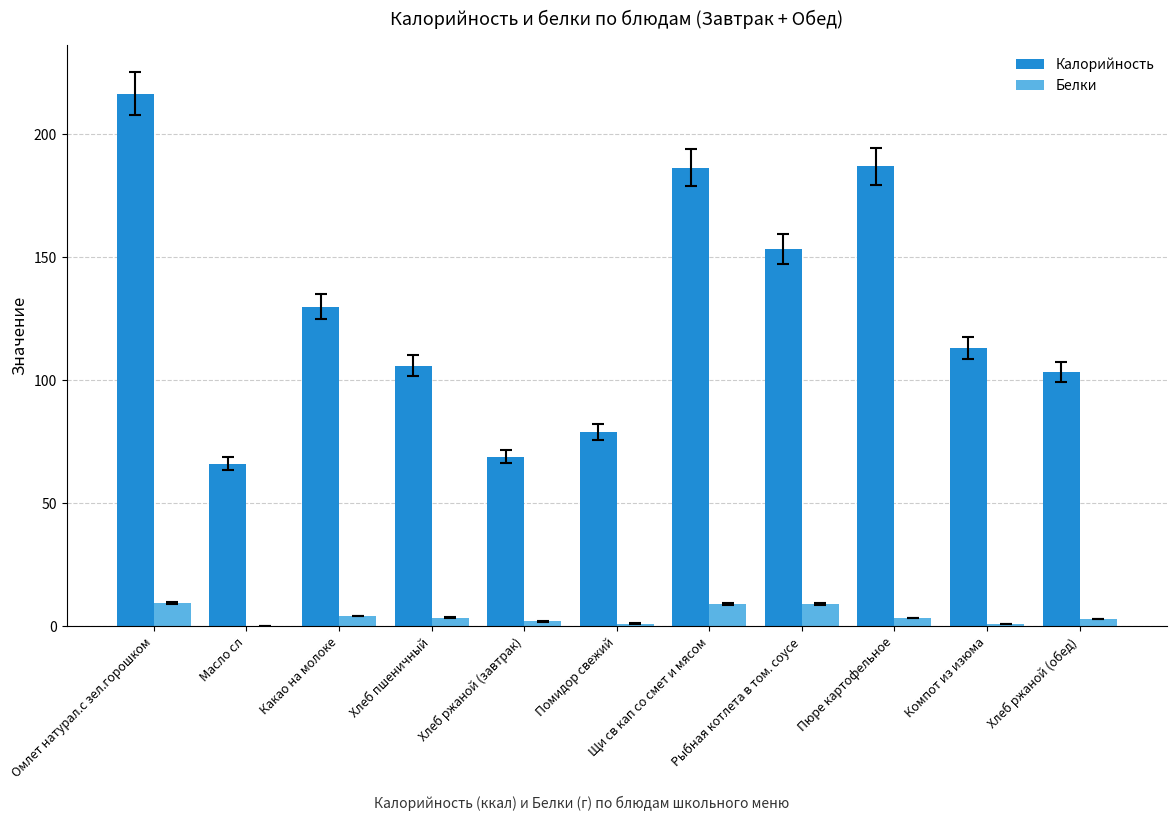

What is the greatest value displayed?

216.5